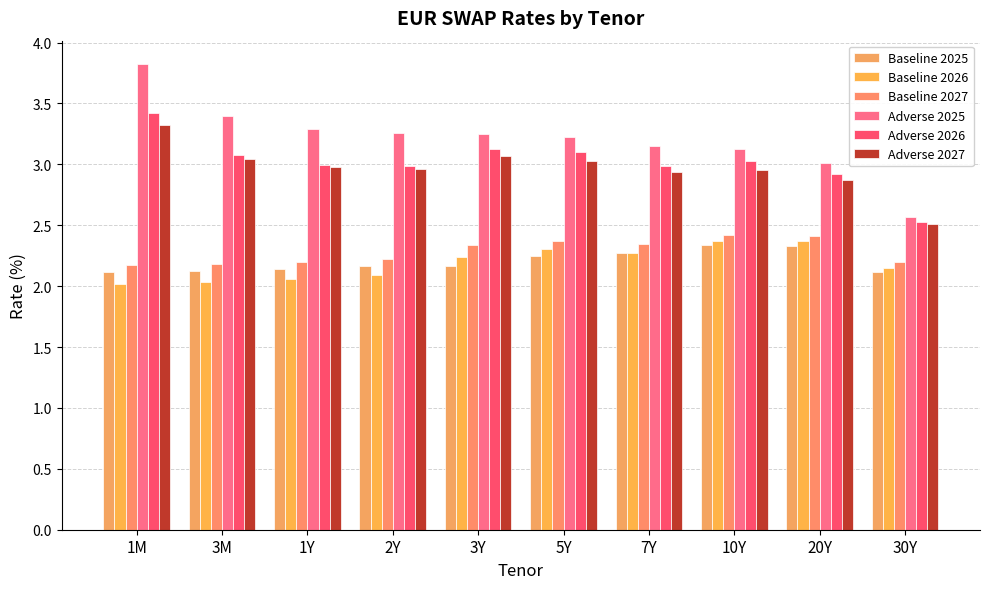

The value of Baseline 2026 at 3M is 2.0. True or false?

True